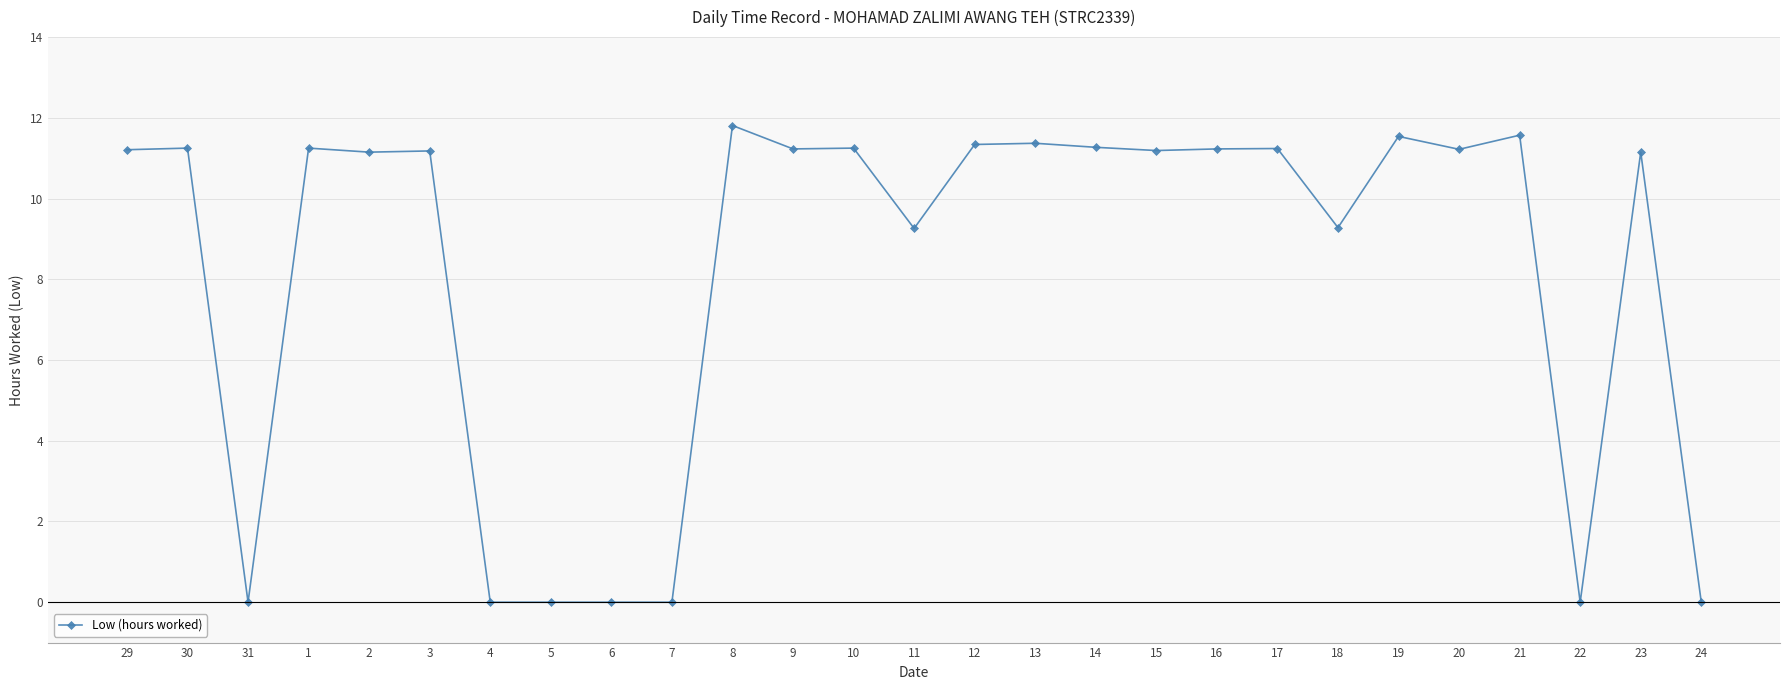

What is the label of the 7th point from the right?

18